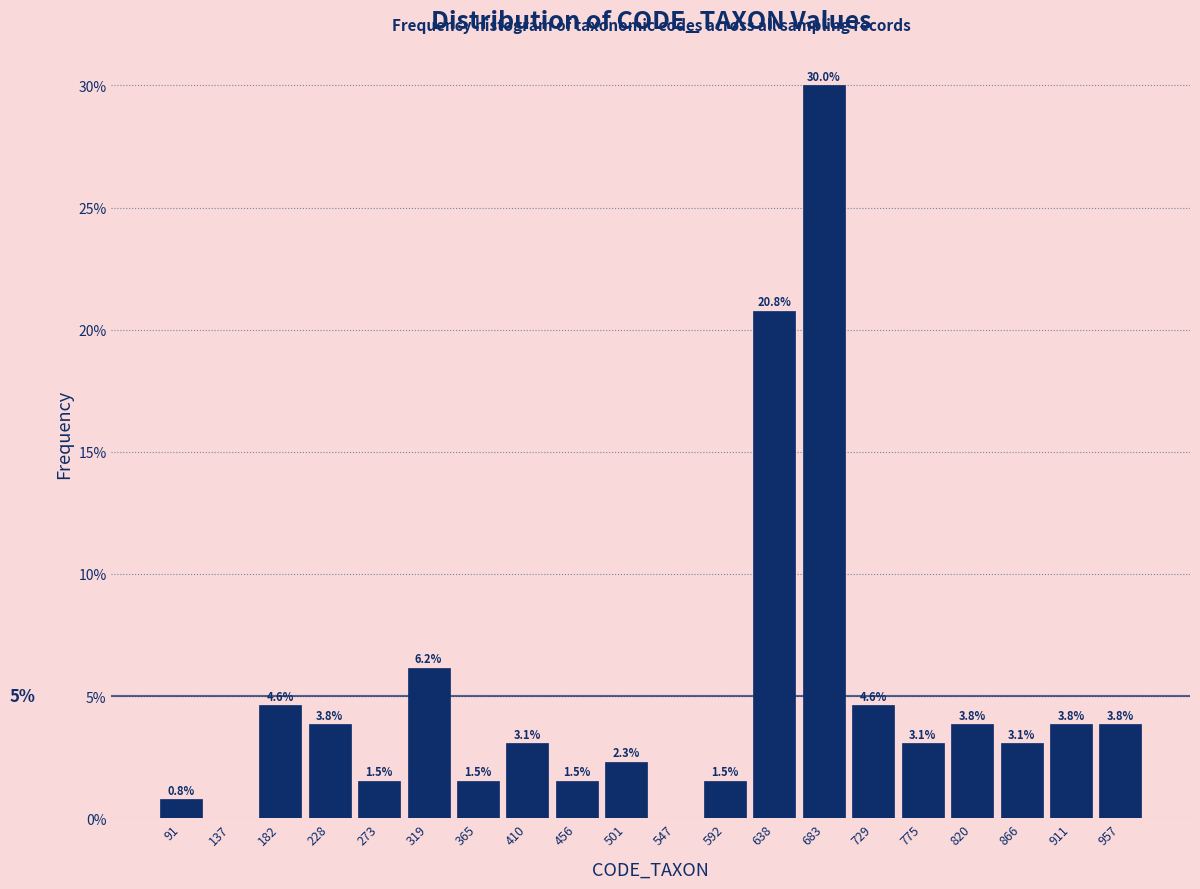

Over which range of the x-axis is the bar tallest?

660 to 705